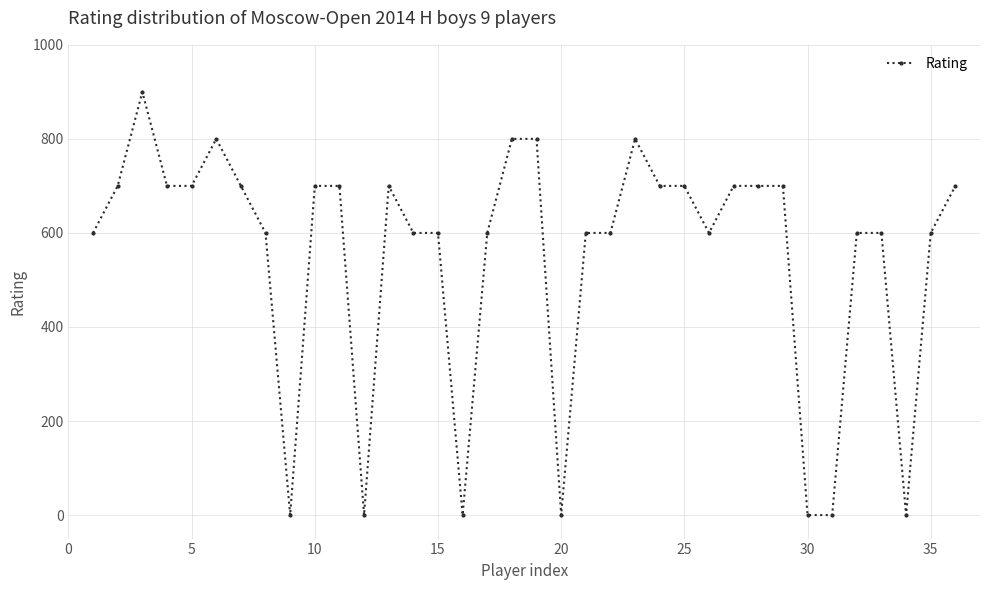

Count the values in the range 600 to 700.

24